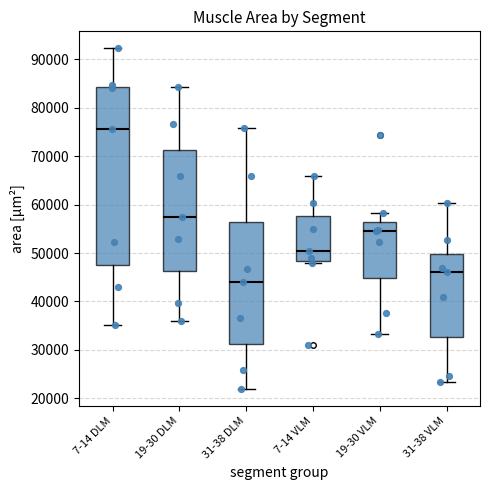

Which box has the highest median line?

7-14 DLM